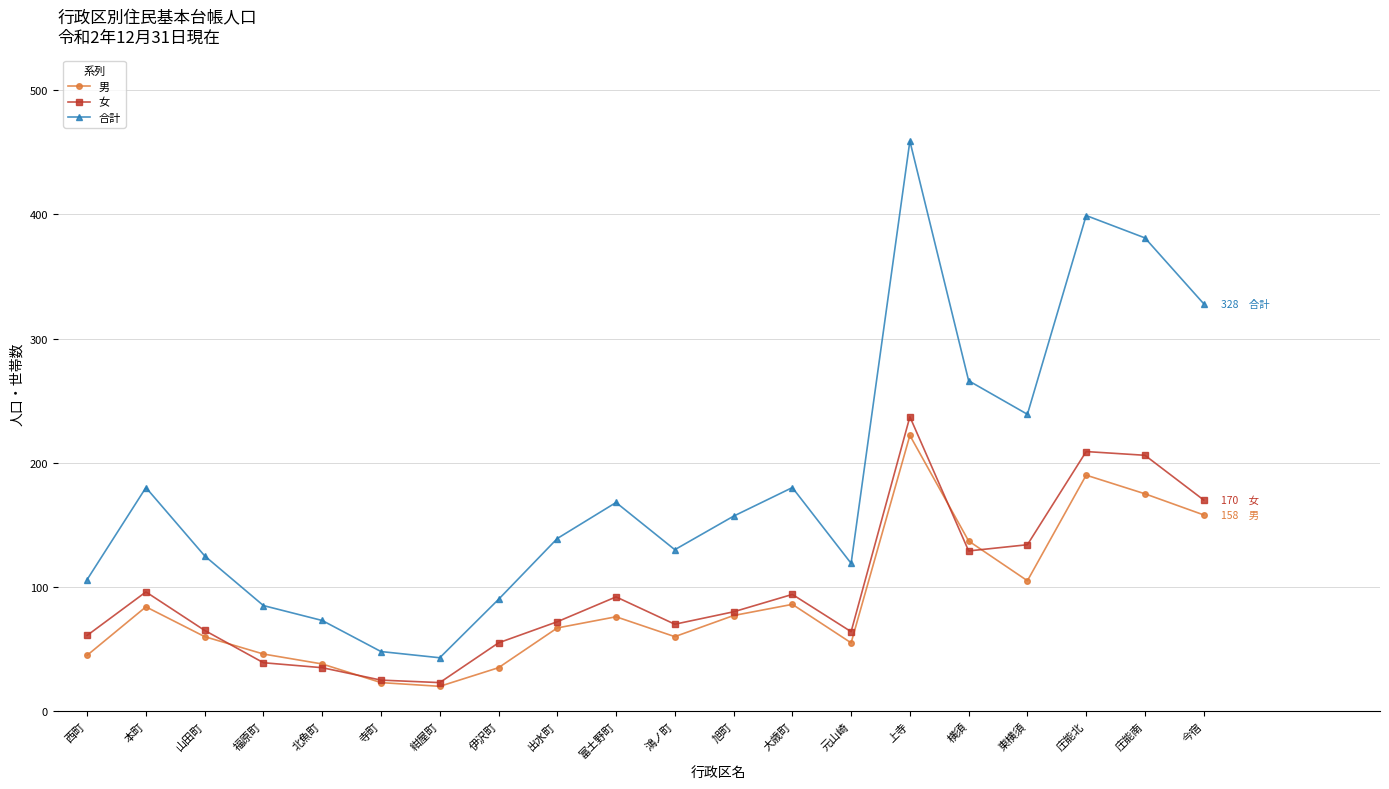

True or false: 合計 has a value of 237 at 富土野町.

False